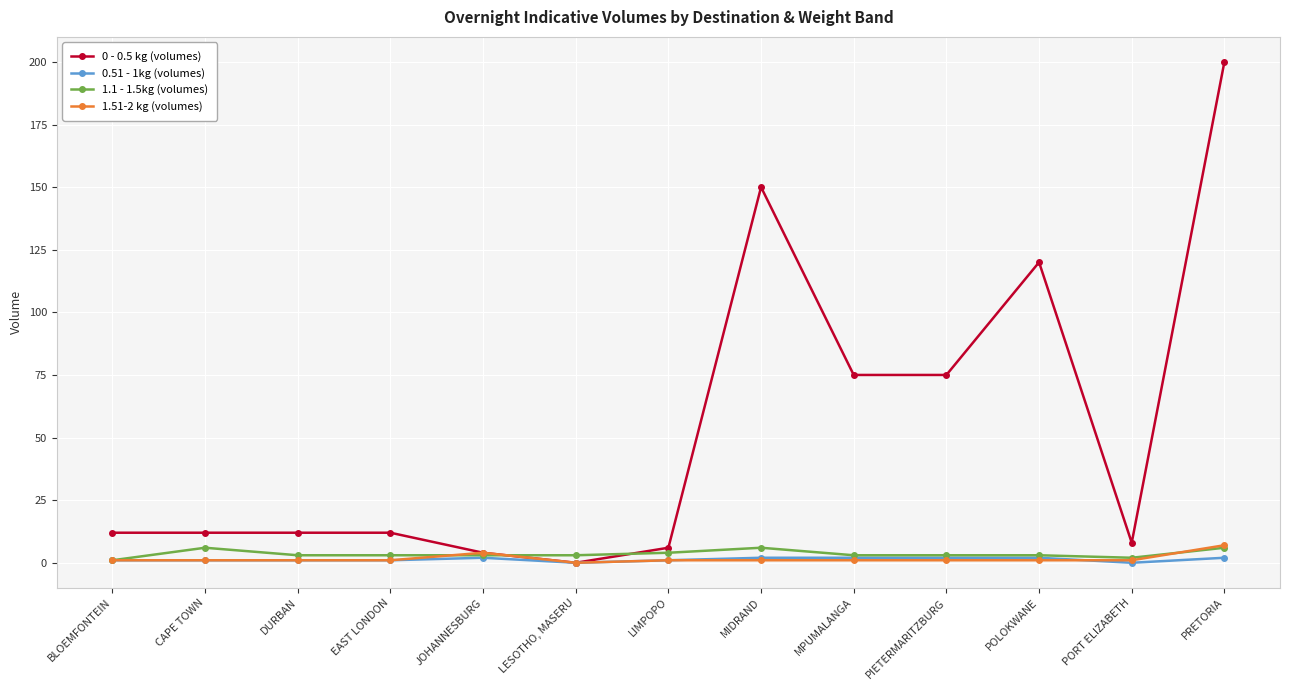

What is the difference between the highest and lowest values at PRETORIA?

198